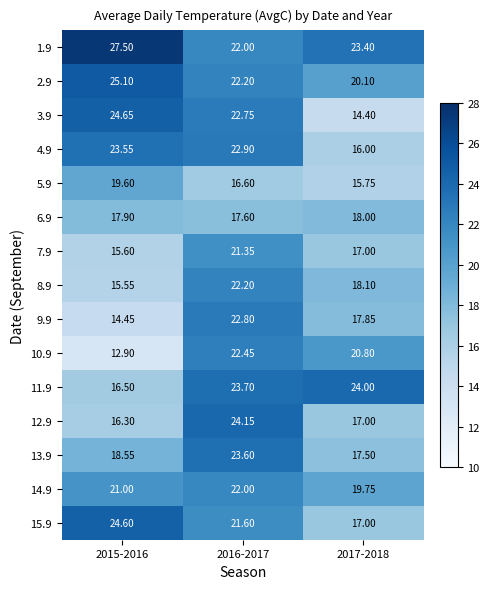

How many series are shown in this chart?

15